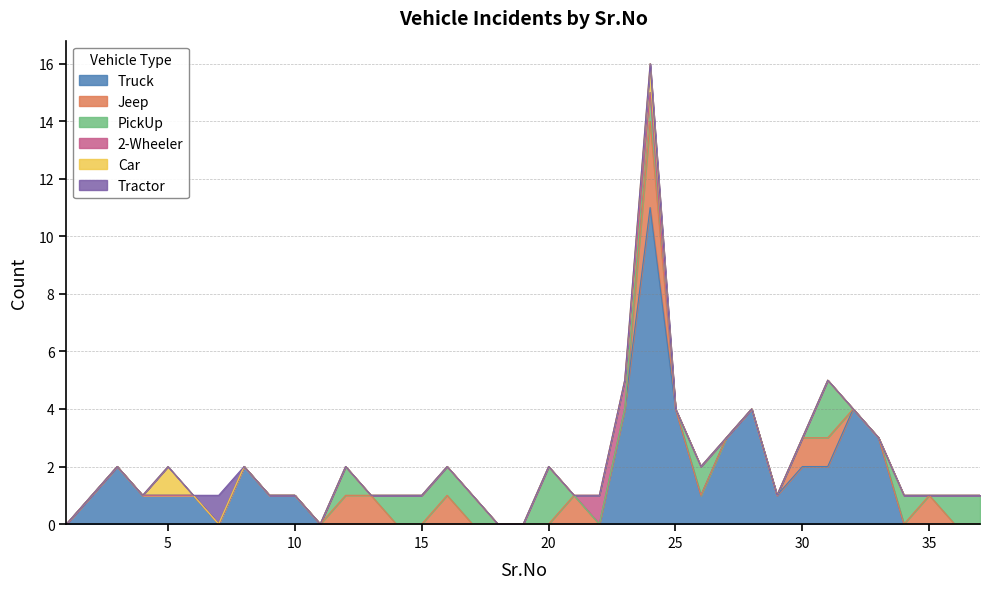

True or false: Tractor and Jeep cross at least once.

False